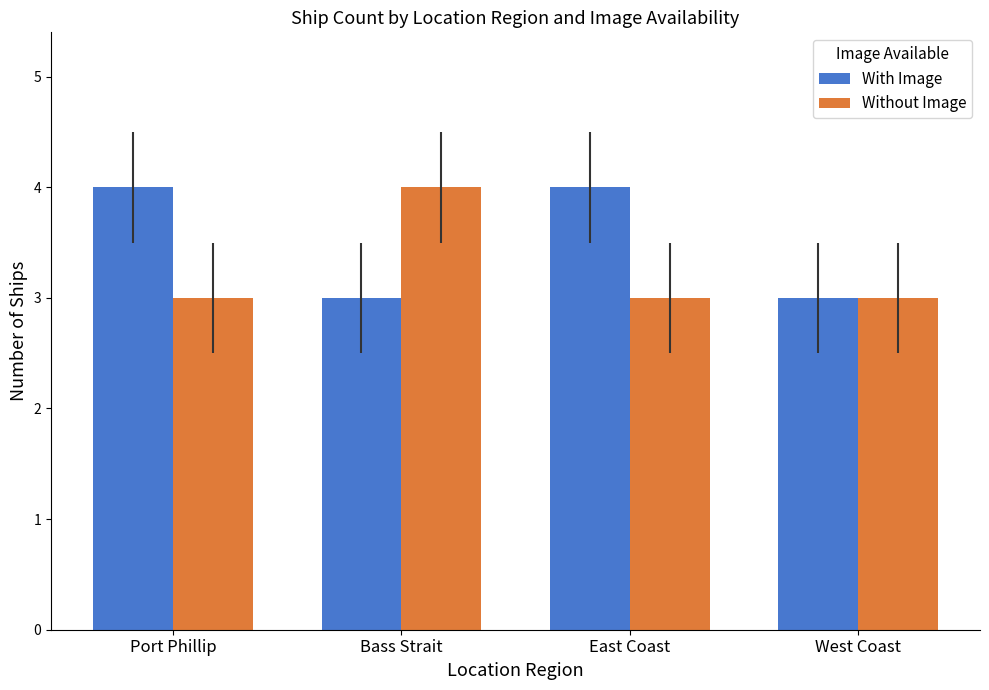

True or false: With Image has a value of 3 at Bass Strait.

True